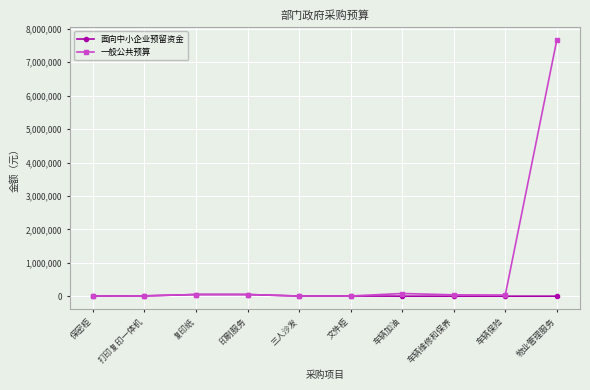

The value of 一般公共预算 at 复印纸 is 50000. True or false?

True